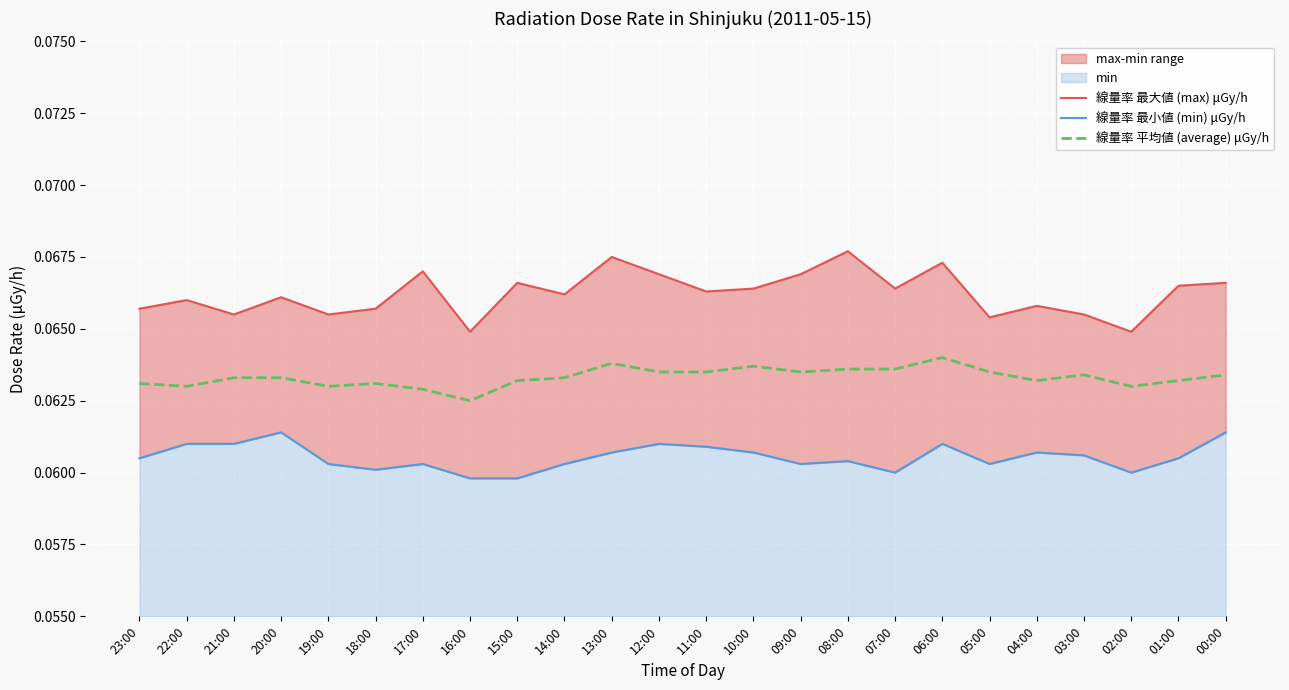

At how many categories does at least one series exceed 0?

24